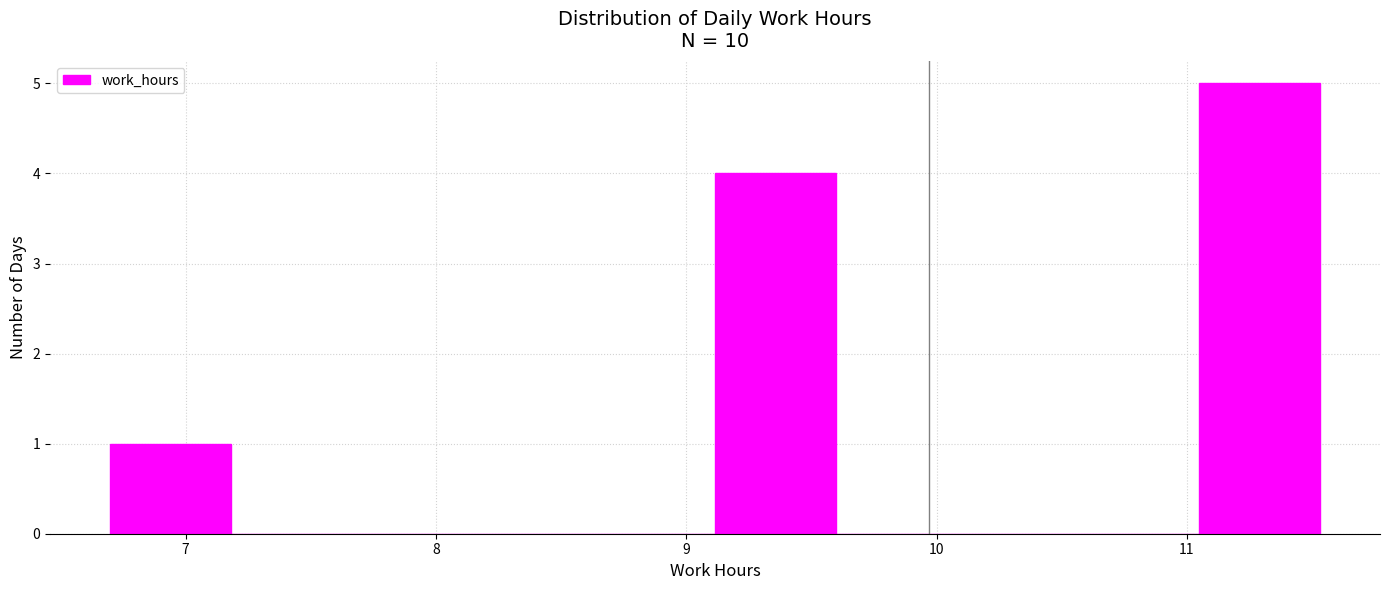

Reading left to right, transcribe this chart: for each bar, give the range it covers on the x-axis and its height. Neither the bar edges nor the heights are printed on the chart, so give them approximately, as read against the axes.

6.7 to 7.2: 1
7.2 to 7.7: 0
7.7 to 8.1: 0
8.1 to 8.6: 0
8.6 to 9.1: 0
9.1 to 9.6: 4
9.6 to 10.1: 0
10.1 to 10.6: 0
10.6 to 11.0: 0
11.0 to 11.5: 5